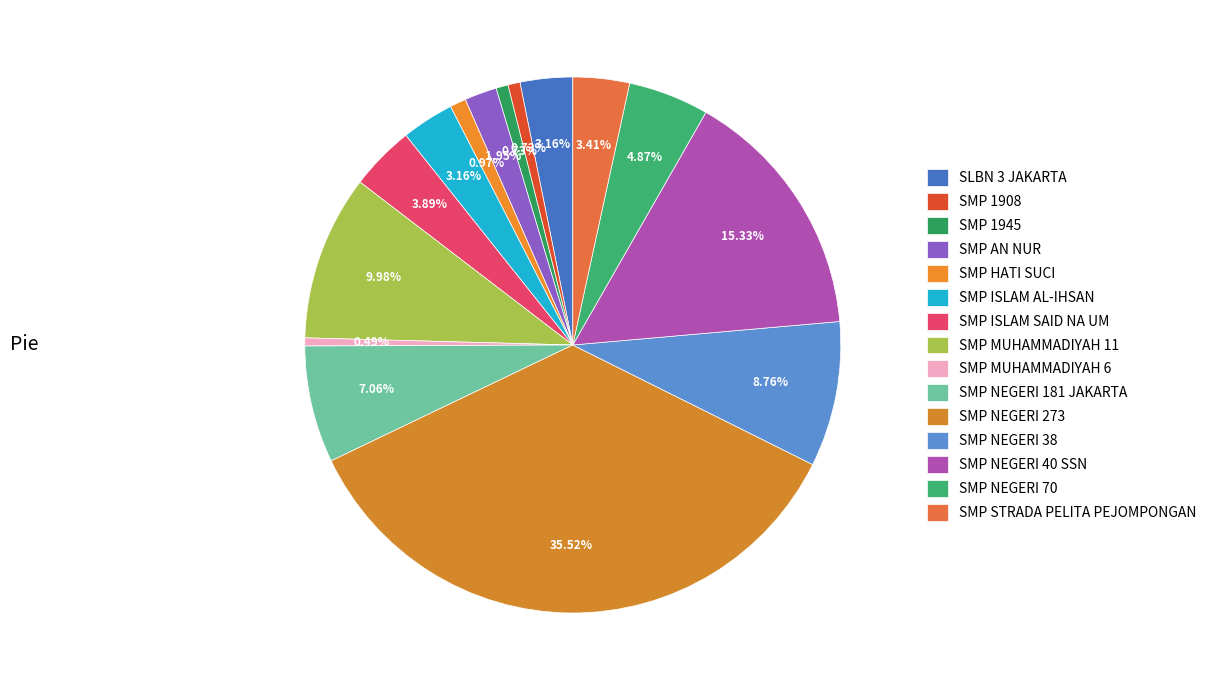

Which category has the smallest portion of the pie?

SMP MUHAMMADIYAH 6